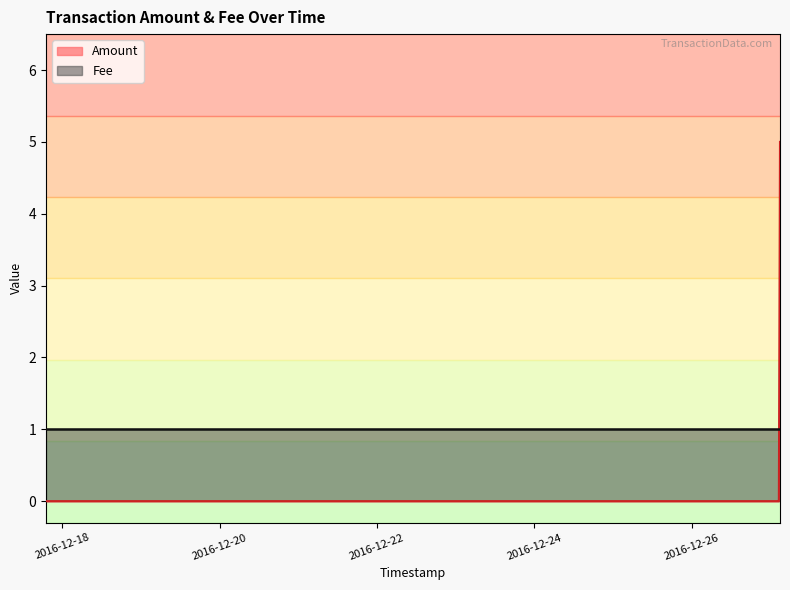

Read the value at 2016-12-27 02:57:04.

5